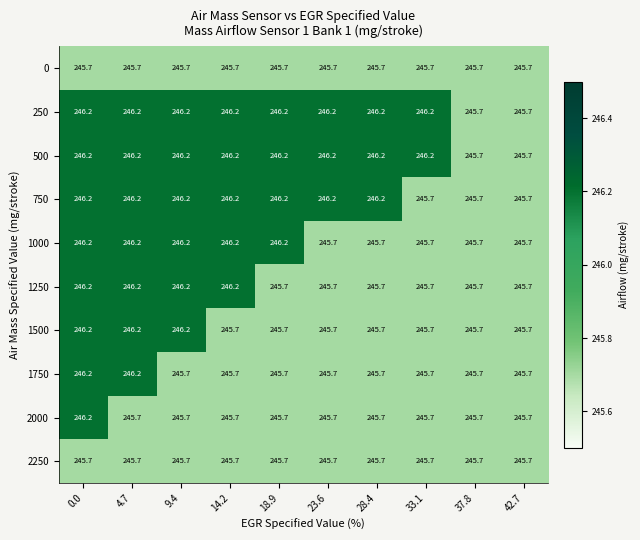

What is the approximate value of 1250 at 33.1?

245.7